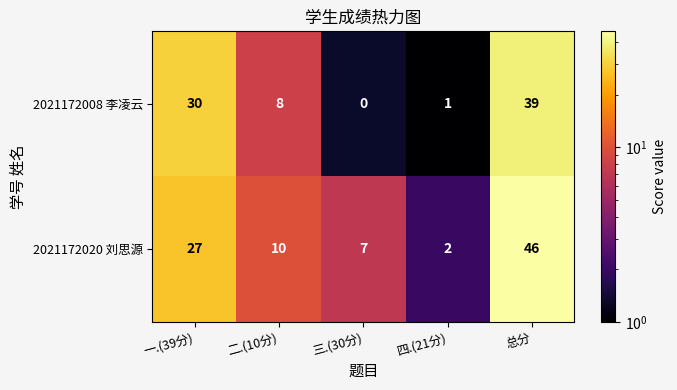

At which category does the chart reach its minimum across all series?

三.(30分)